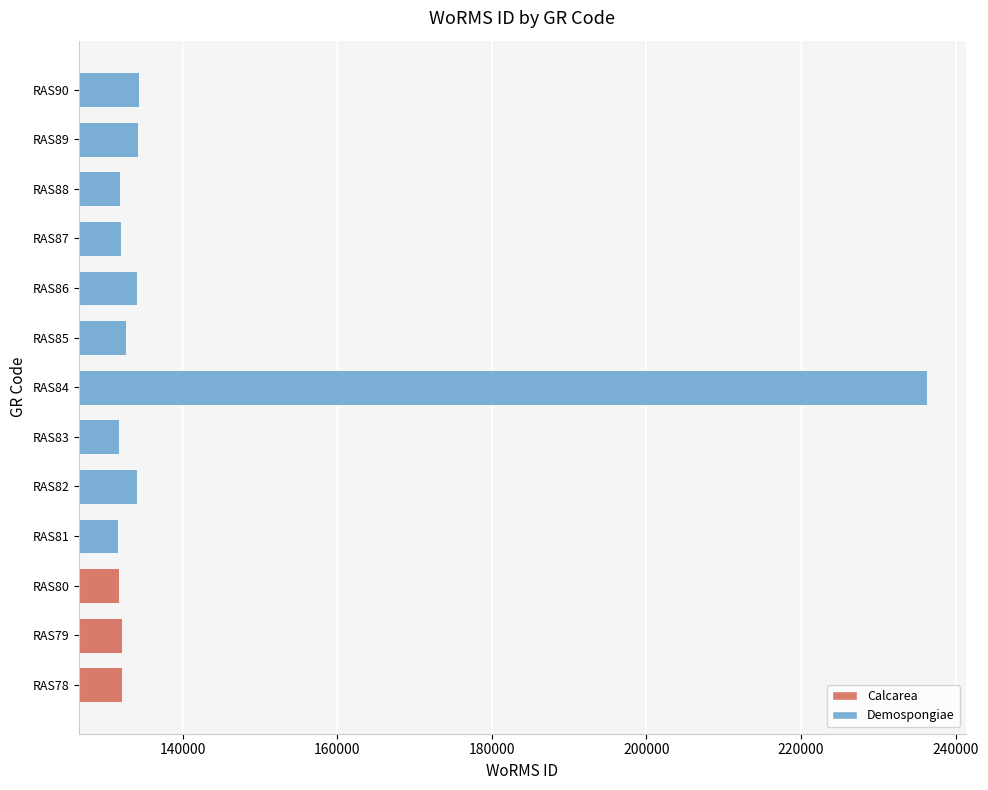

What is the ratio of the value at RAS87 to the value at RAS84?

0.6